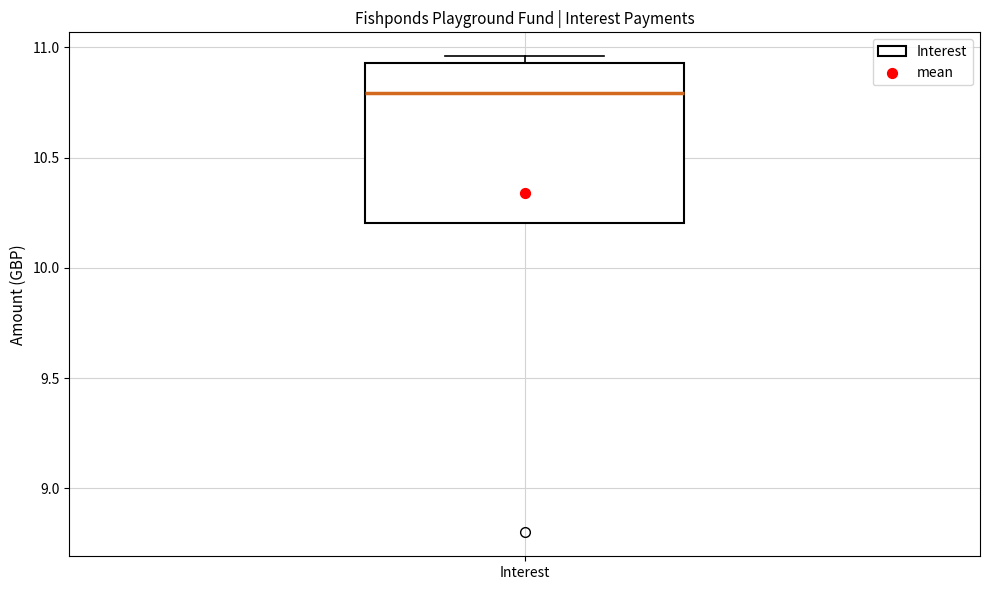

Transcribe this box plot: give where the median line is, the range the box spans, and where the two whiskers end, as read against the y-axis. The values are not printed on the chart, so give them approximately, as read against the axis.

median 10.80, box 10.20 to 10.95, whiskers 10.20 to 10.95 (just above the box's upper edge)